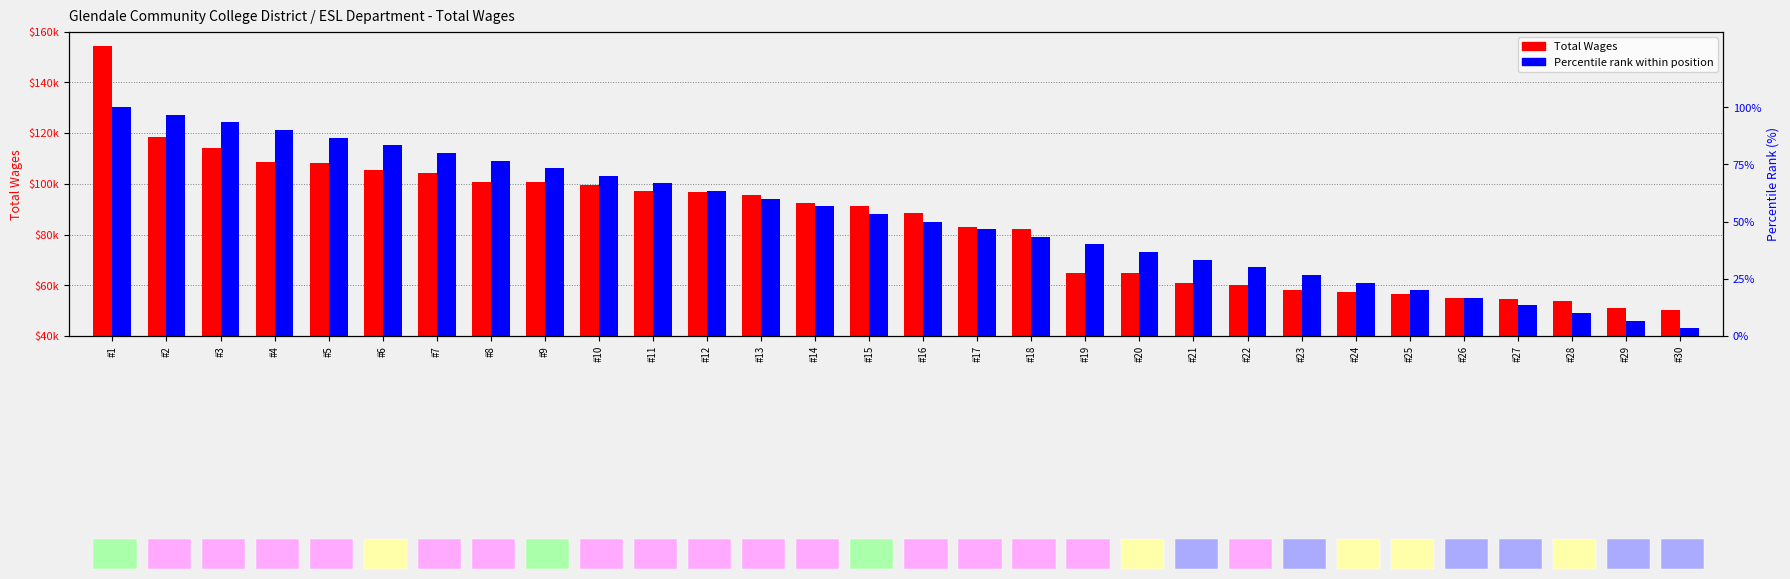

Rank the series by their maximum value, from lowest to highest.

Percentile rank within position, Total Wages